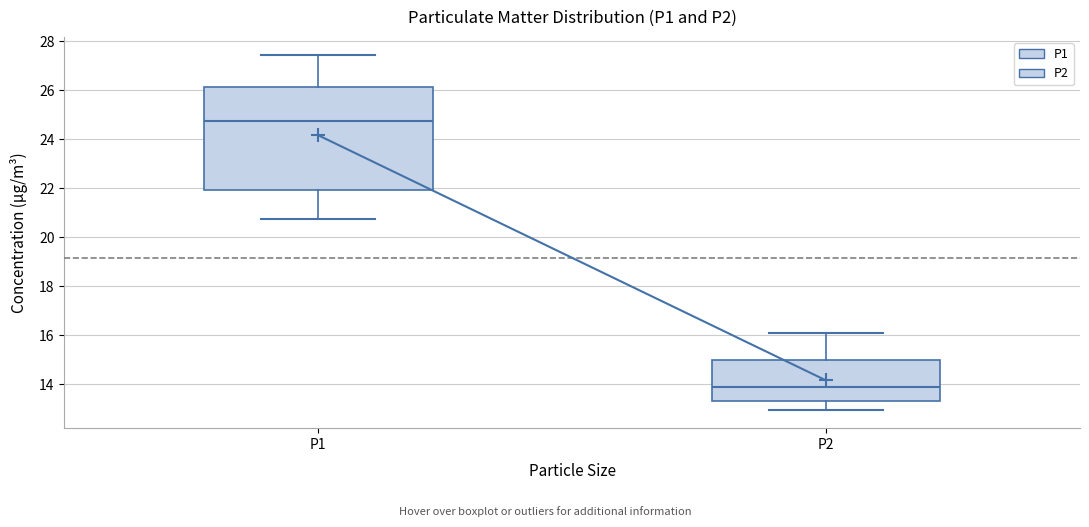

Where is the lower edge of the box for P1 on the y-axis? The values are not printed on the chart, so give them approximately, as read against the axis.

22.0